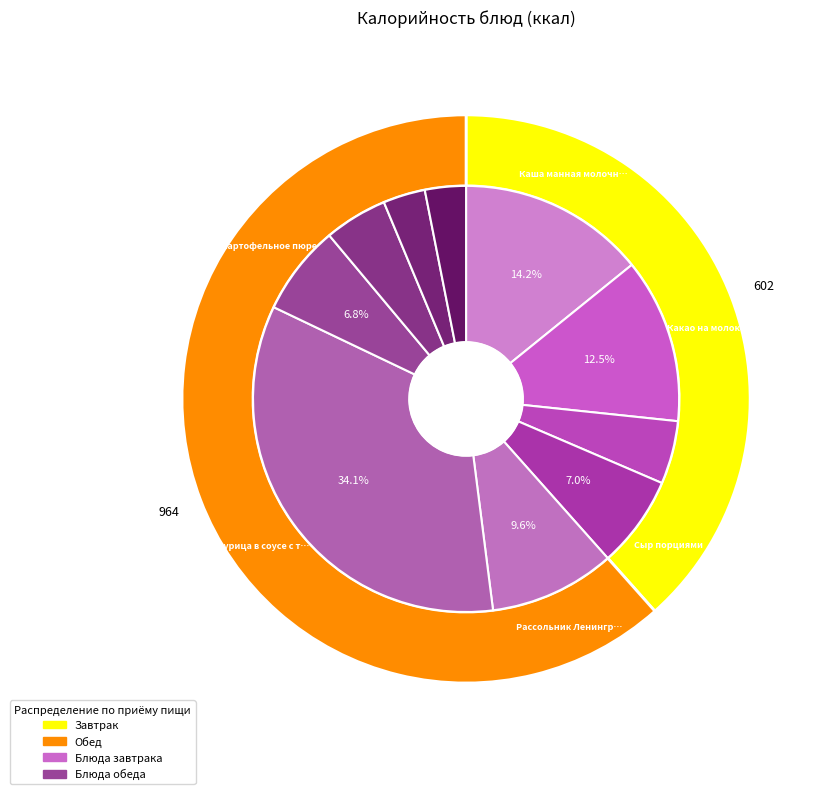

Approximately how many times larger is the value at Чай с сахаром compared to Картофельное пюре?

0.5